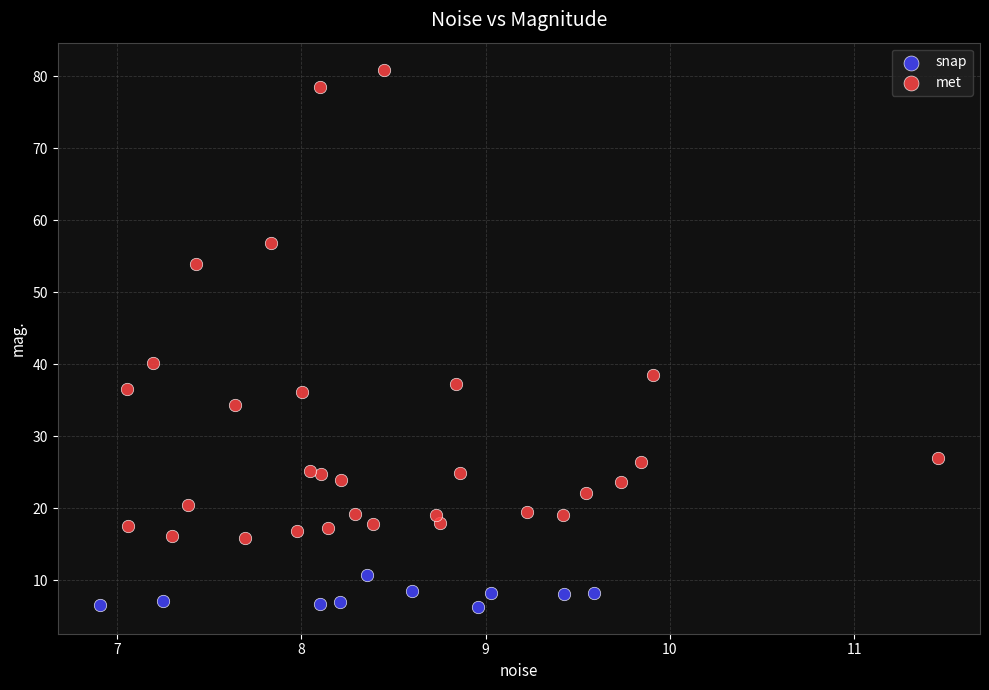

Which series contains the highest Y value?

met